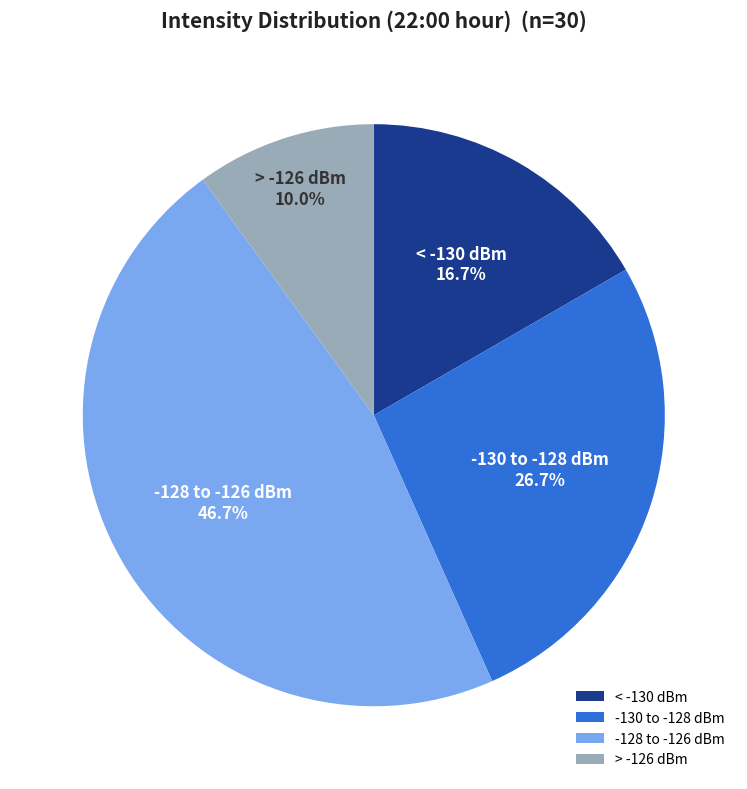

Combined, what portion of the pie is -128 to -126 dBm and -130 to -128 dBm?

73.3%